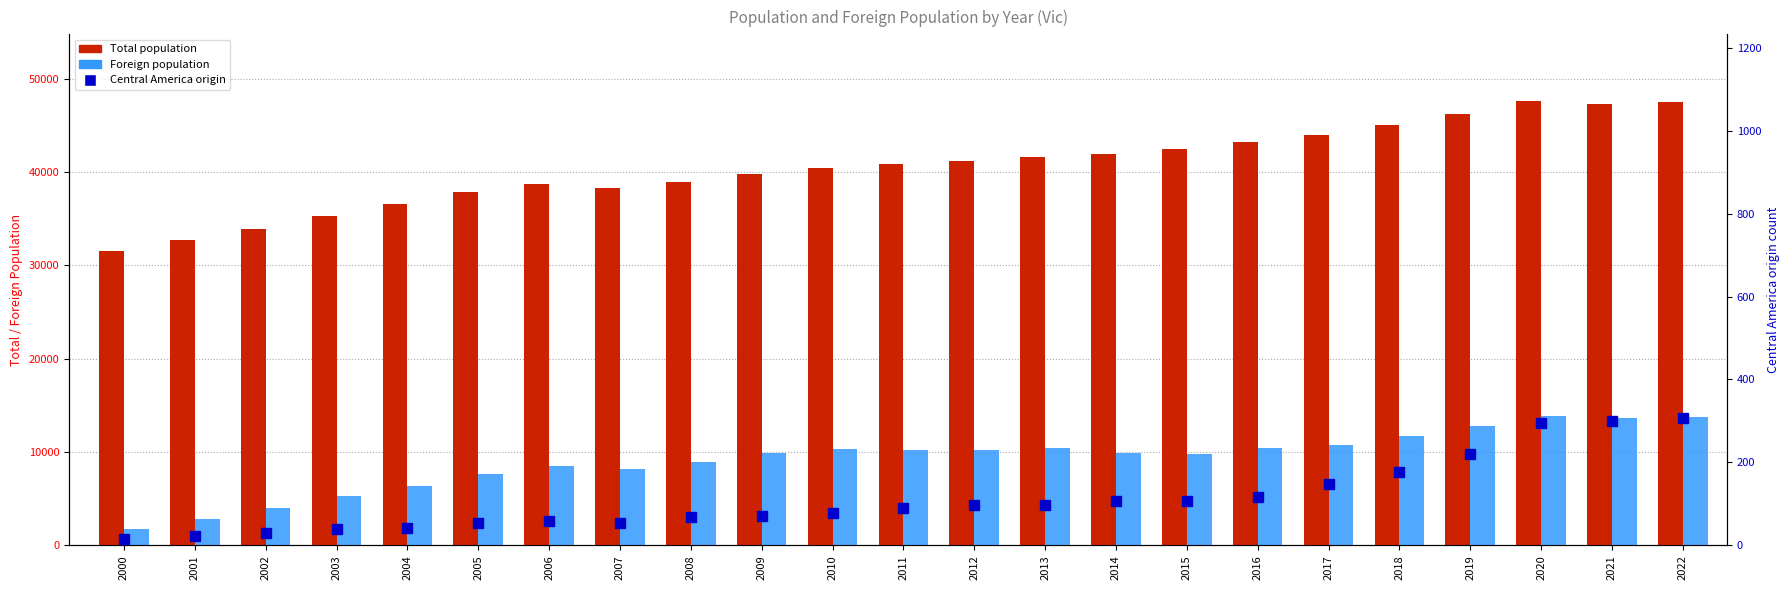

Where does the Total population series first go above 40900?

2012